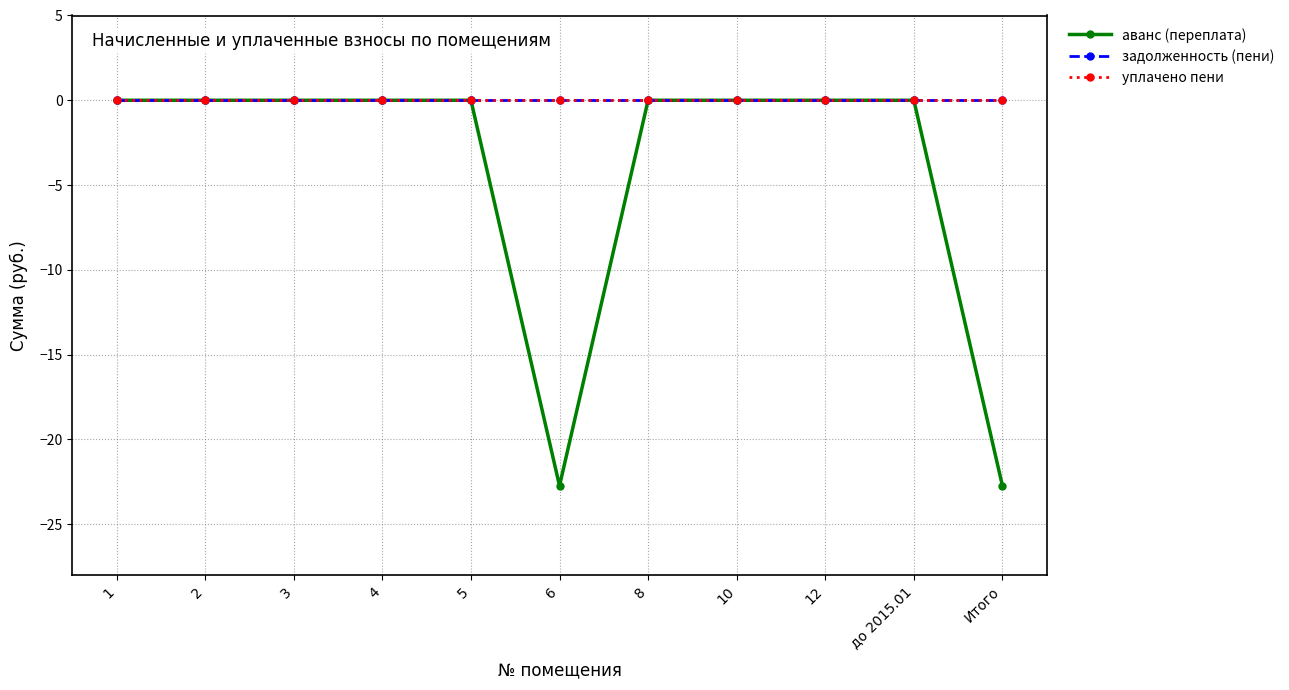

True or false: уплачено пени and задолженность (пени) cross at least once.

False